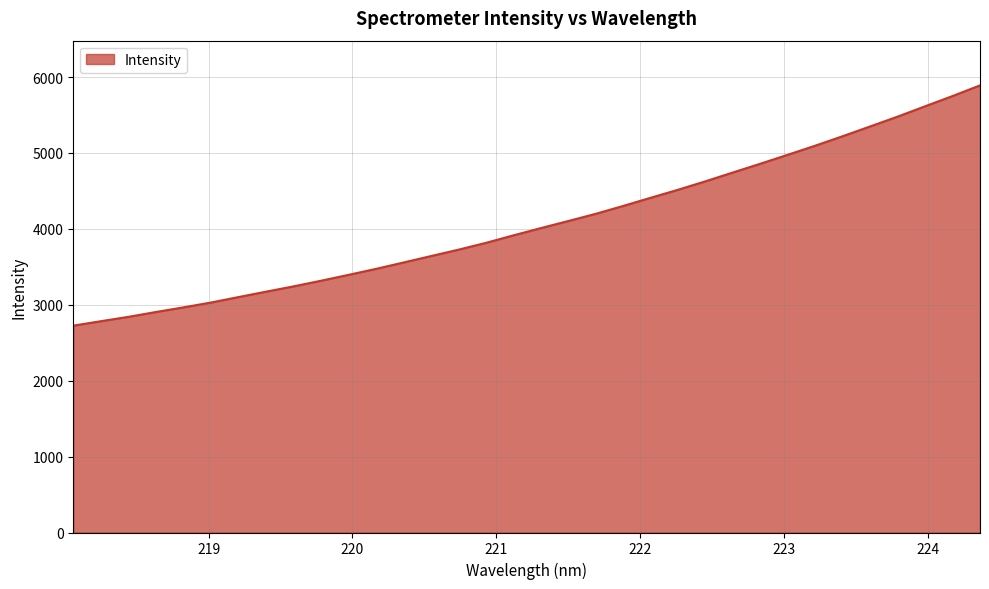

What is the maximum value shown in the chart?

5889.7